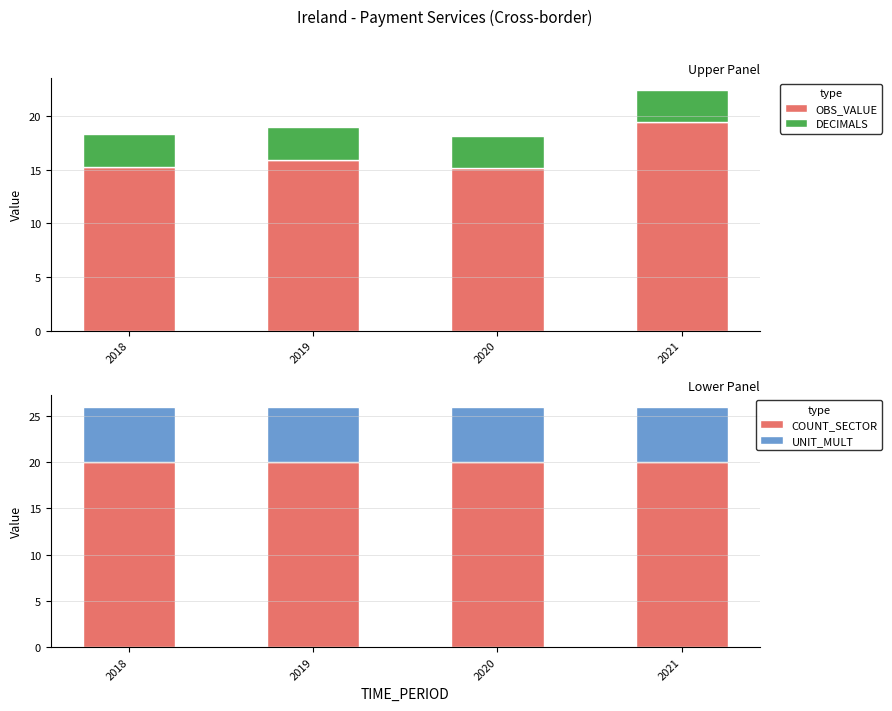

Which series has the largest total across all categories?

COUNT_SECTOR